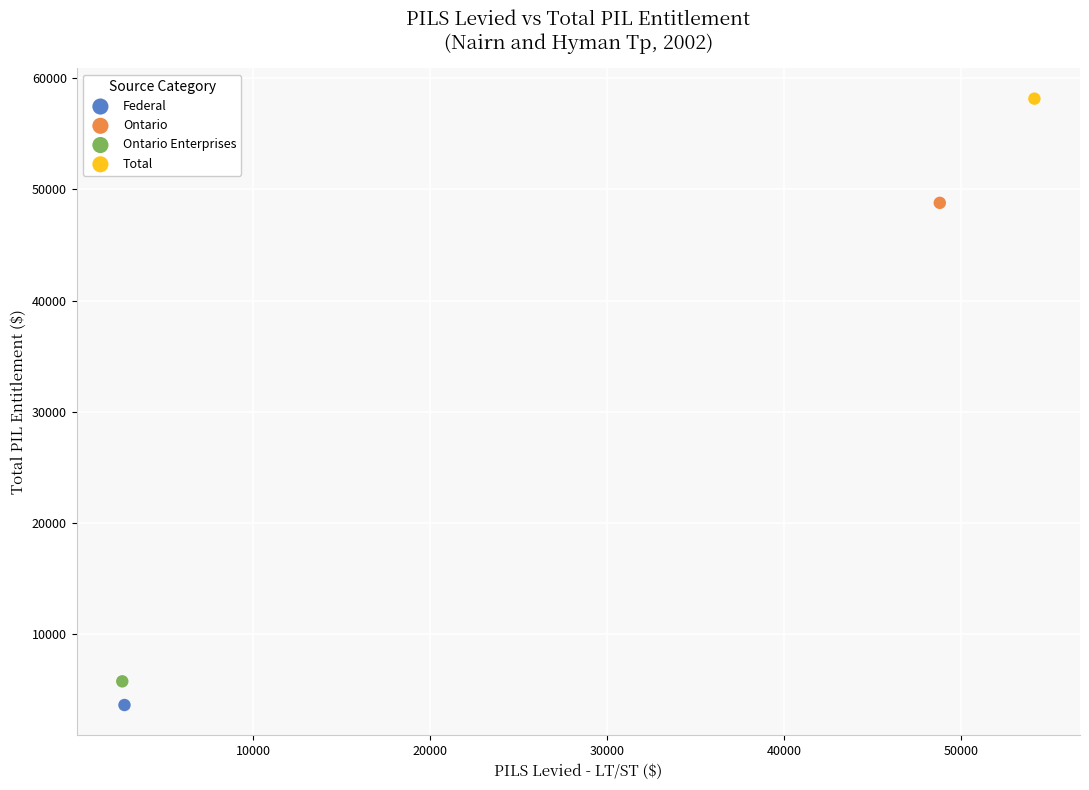

Which series reaches the minimum Y coordinate?

Federal